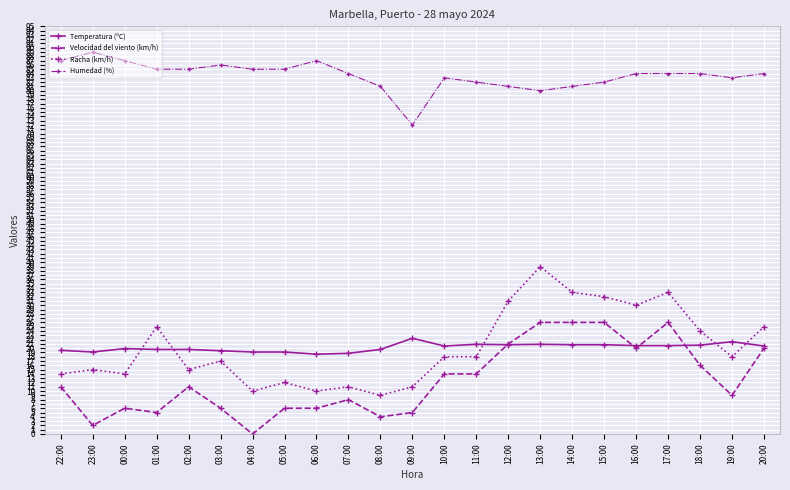

Rank the series by their maximum value, from lowest to highest.

Temperatura (ºC), Velocidad del viento (km/h), Racha (km/h), Humedad (%)